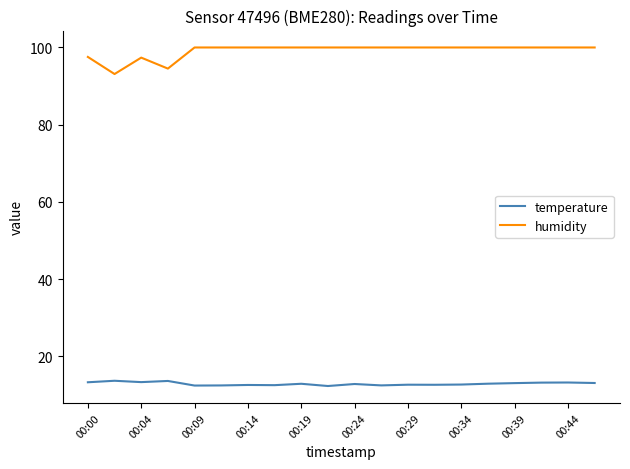

In temperature, how many points are higher than both neighbors (excluding endpoints)?

7